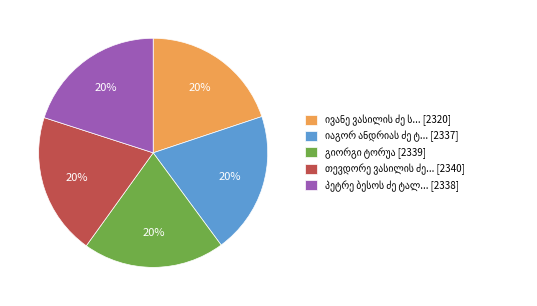

To the nearest percent, what is the average slice percentage?

20%